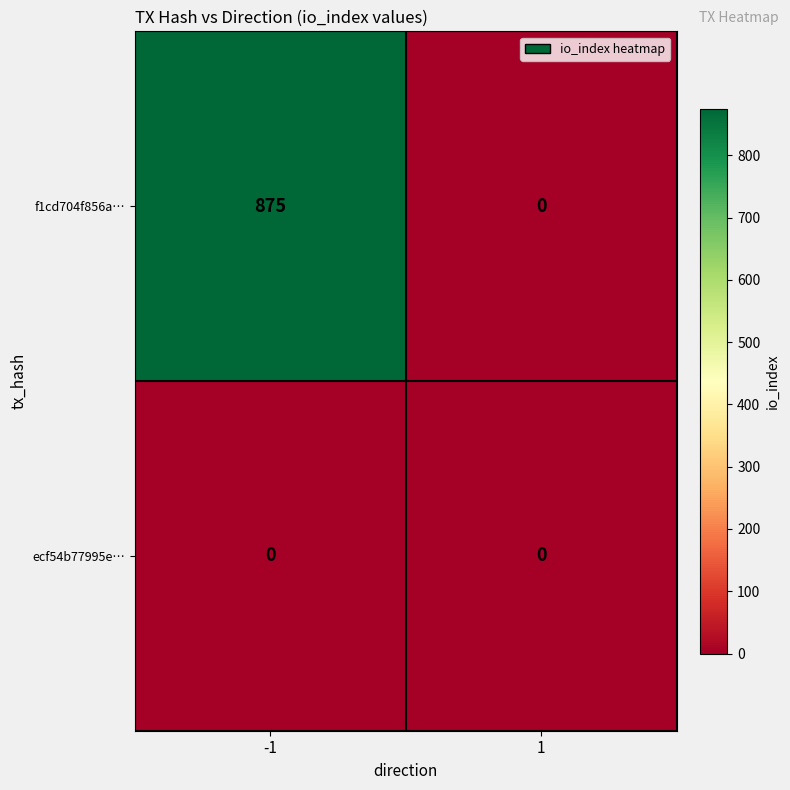

Reading left to right, what are all the values shown in this chart?

f1cd704f856a…: -1=875	1=0
ecf54b77995e…: -1=0	1=0